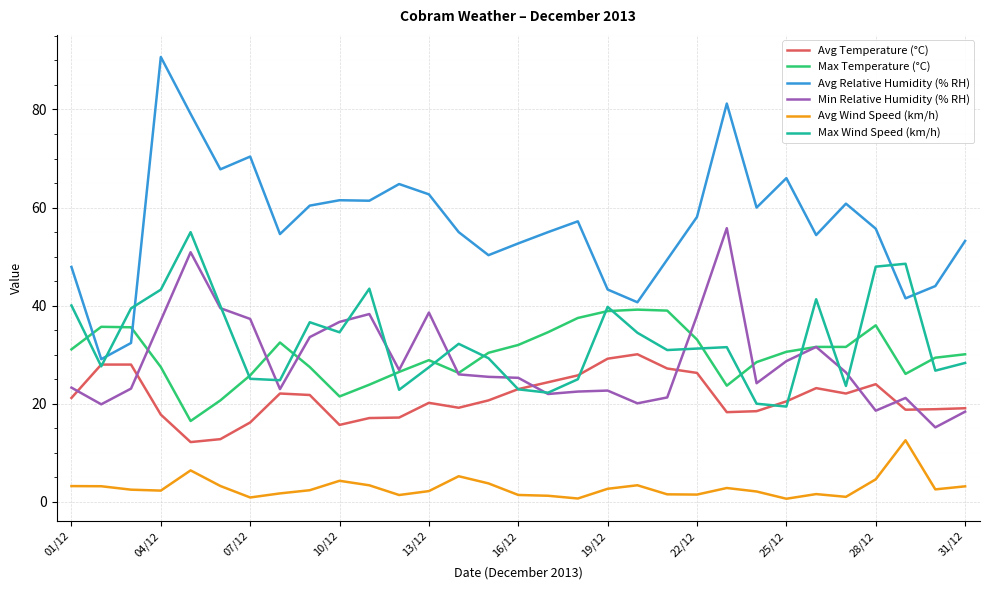

Which series has the largest range (max minus min)?

Avg Relative Humidity (% RH)